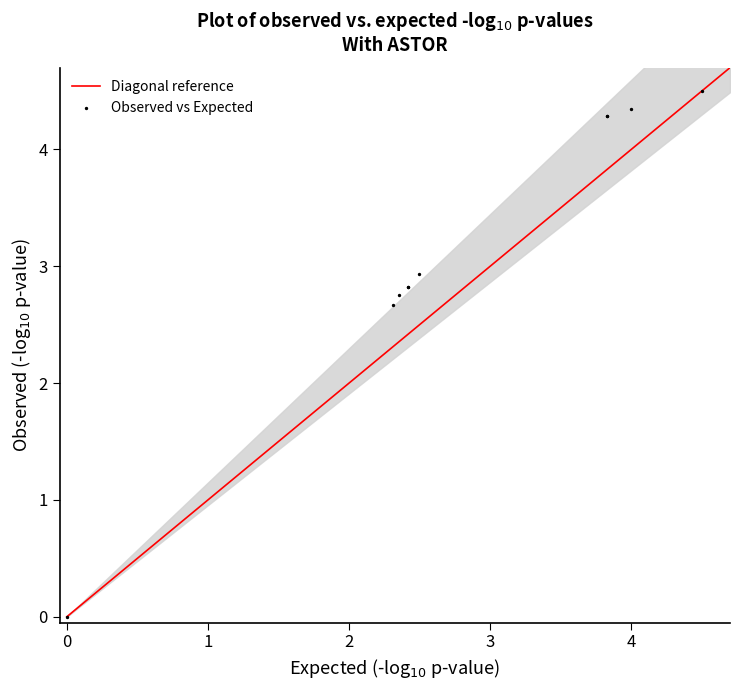

What Y value in the scatter plot is closest to 2?

2.7